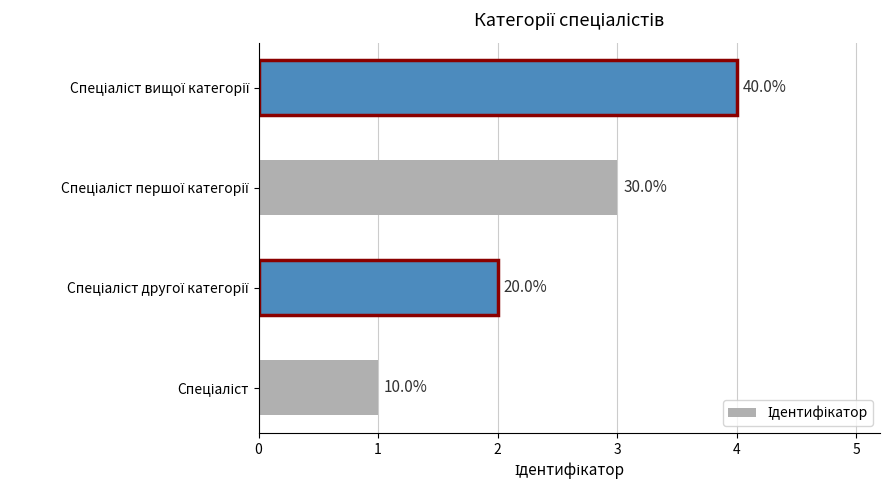

Does the chart contain any negative values?

No